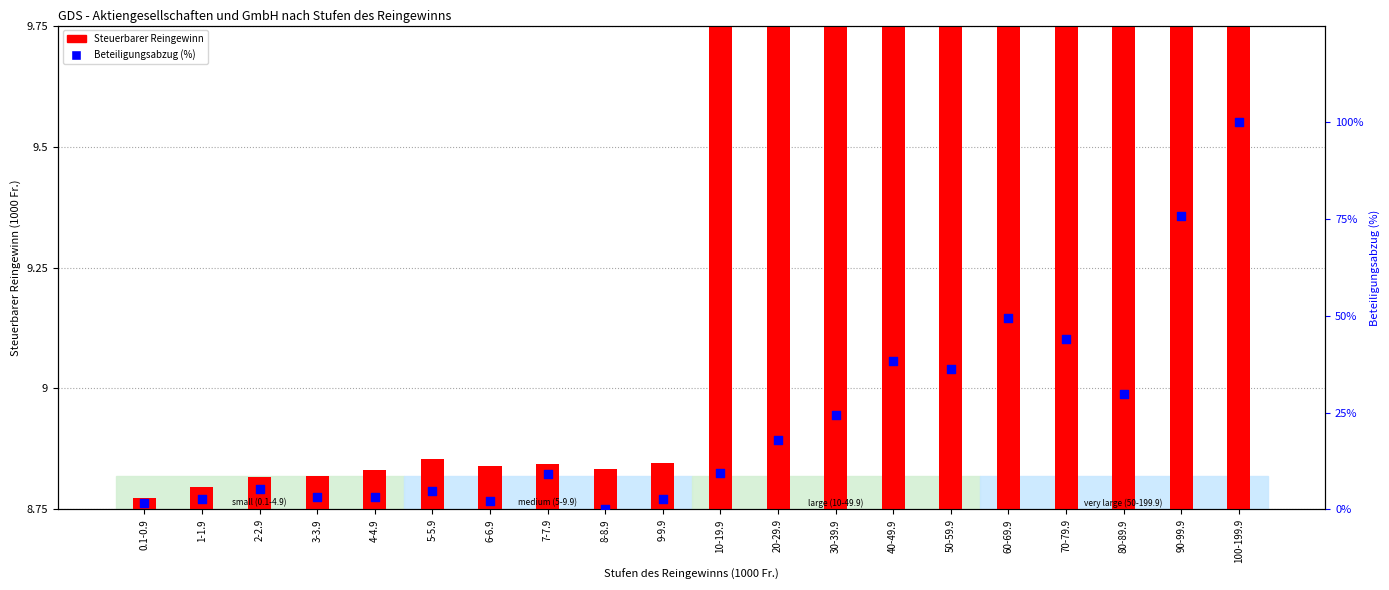

Which series reaches the minimum Y coordinate?

Beteiligungsabzug (%)